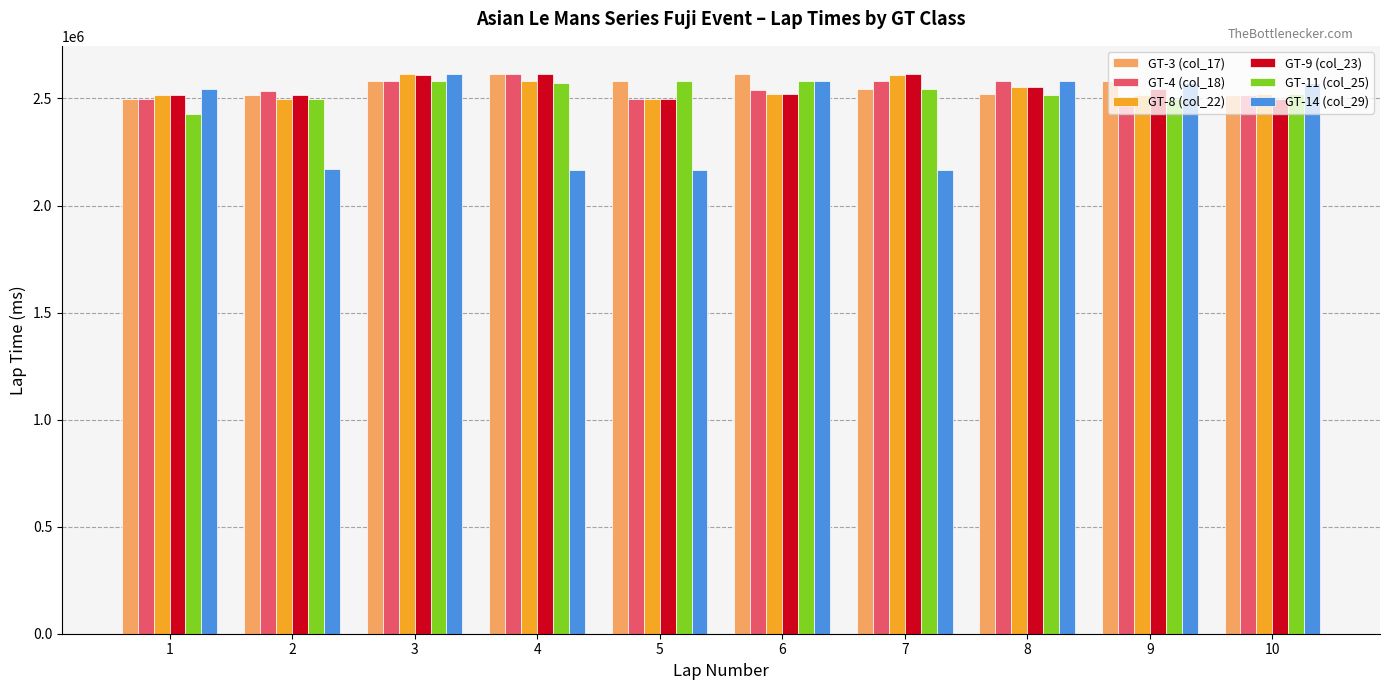

What is the difference between the maximum and minimum values in the GT-8 (col_22) series?

118645